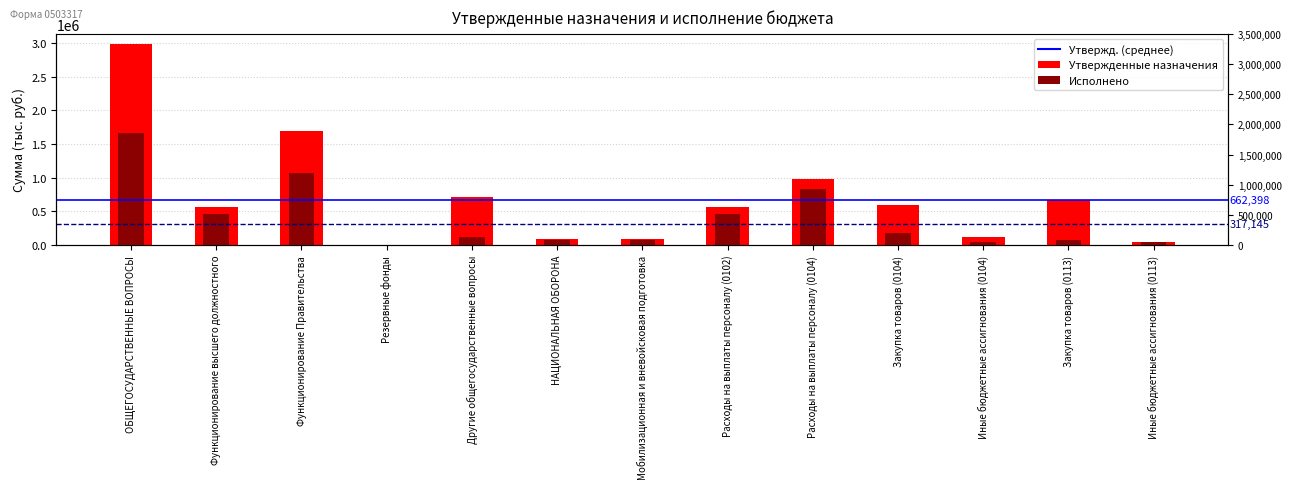

At which category is the sum across all series the highest?

ОБЩЕГОСУДАРСТВЕННЫЕ ВОПРОСЫ